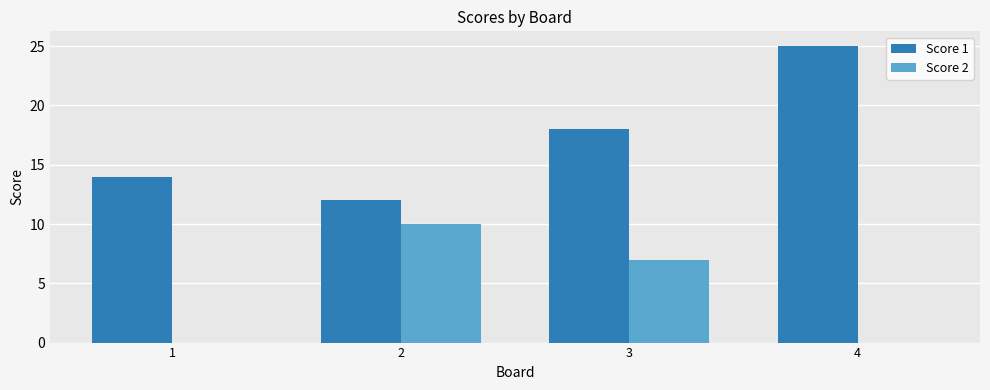

Are the bars grouped side by side (vs. stacked)?

Yes